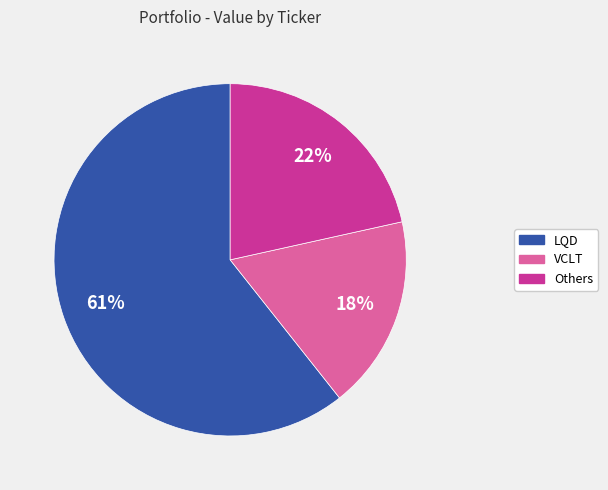

Count the number of slices in the pie.

3